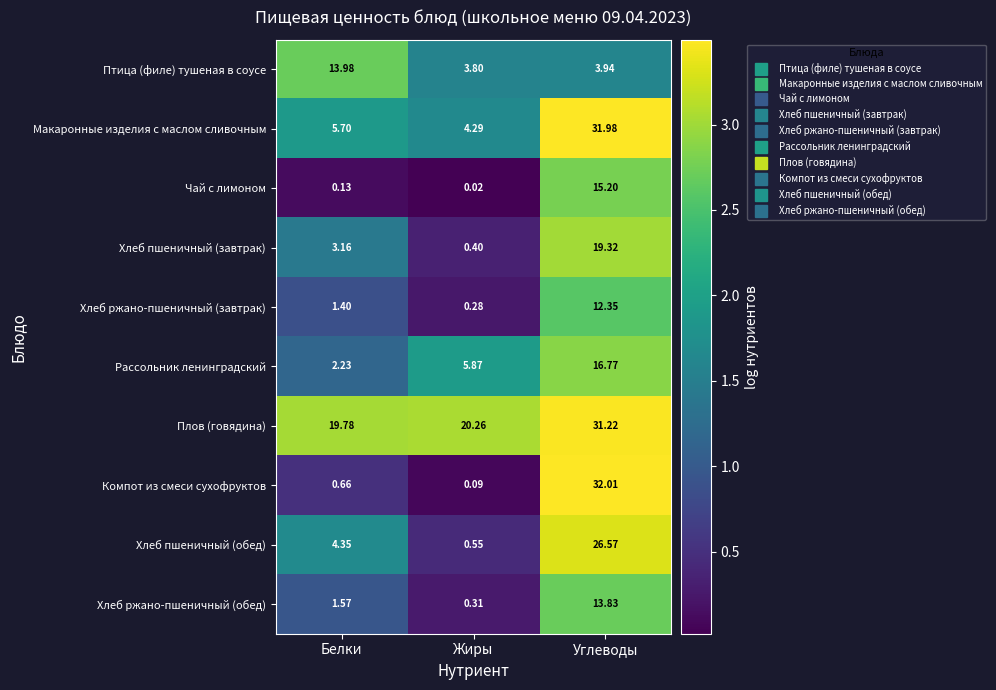

Between Белки and Углеводы, which series saw the biggest shift?

Компот из смеси сухофруктов